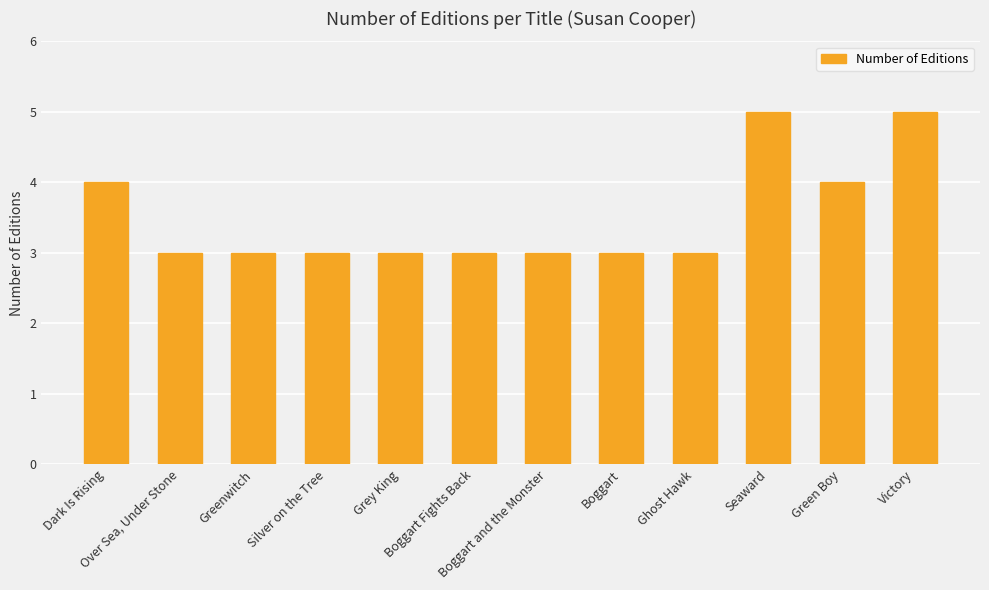

Are the bars horizontal?

No